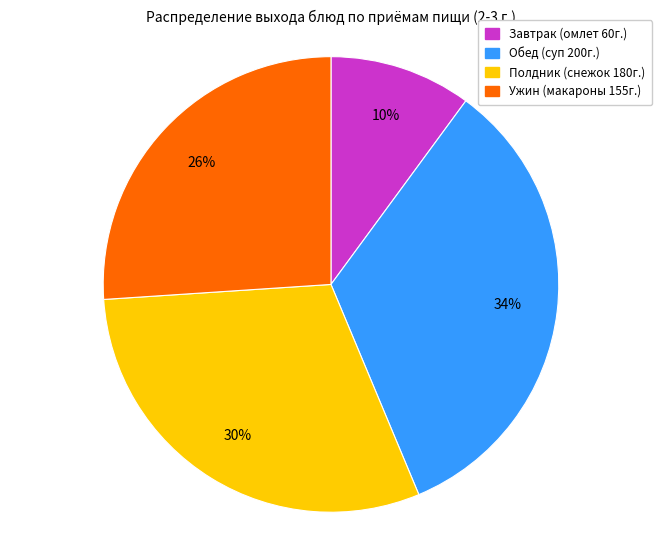

To the nearest percent, what is the average slice percentage?

25%